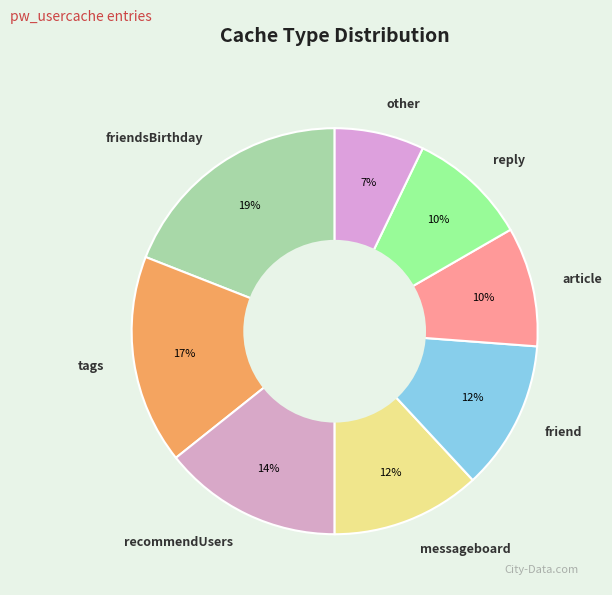

Does any single category account for the majority?

No